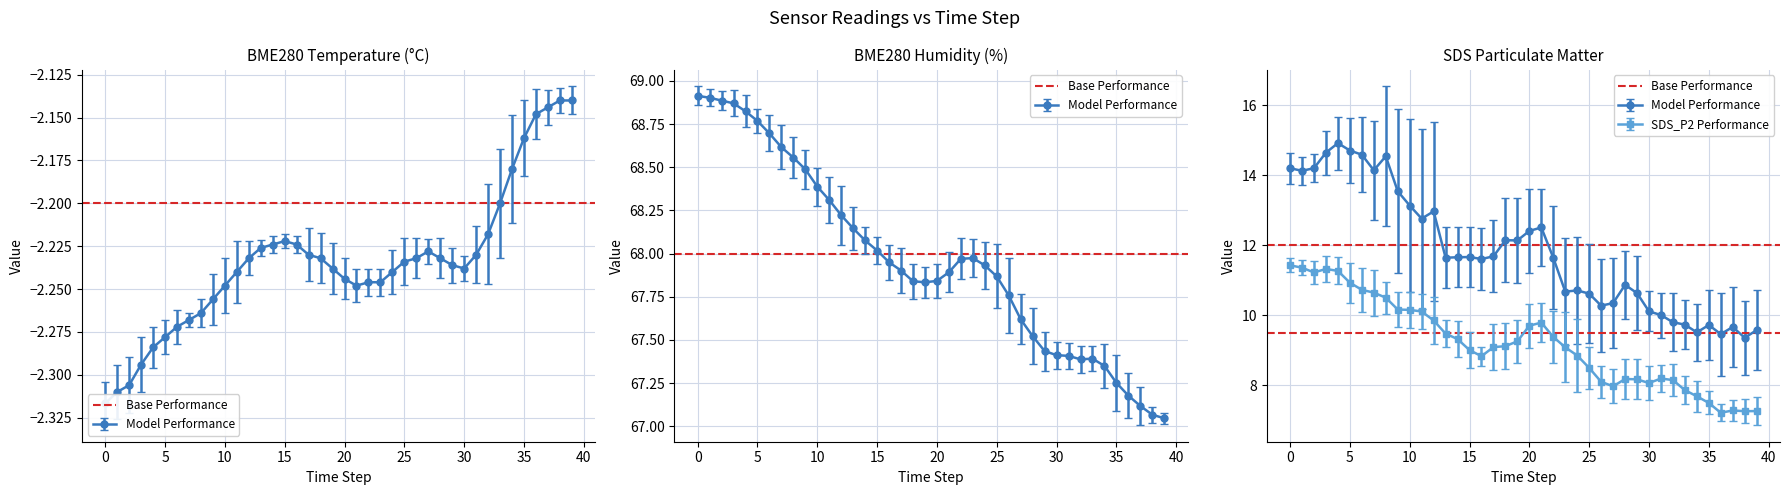

Which series changed the most between −5 and 23?

BME280_humidity